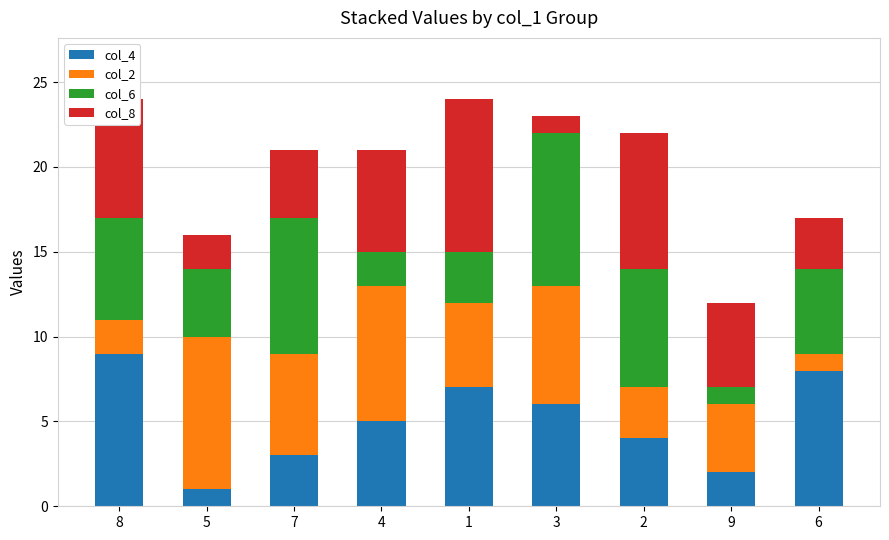

What are all the series names shown in the legend?

col_4, col_2, col_6, col_8